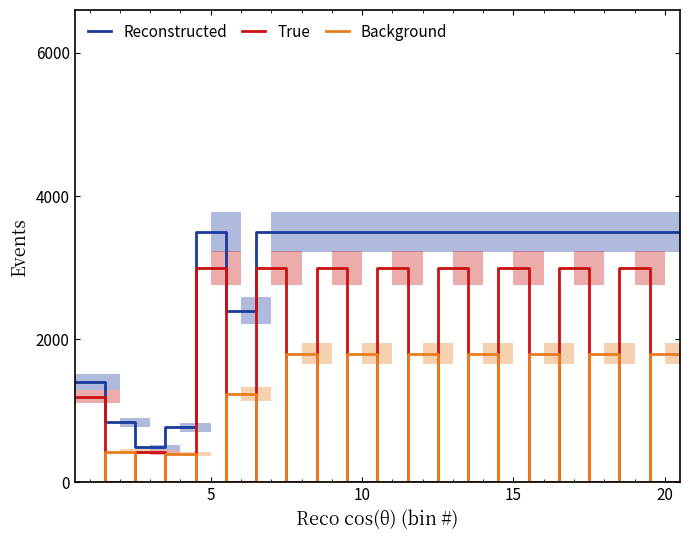

True or false: Background and Reconstructed intersect in this chart.

False